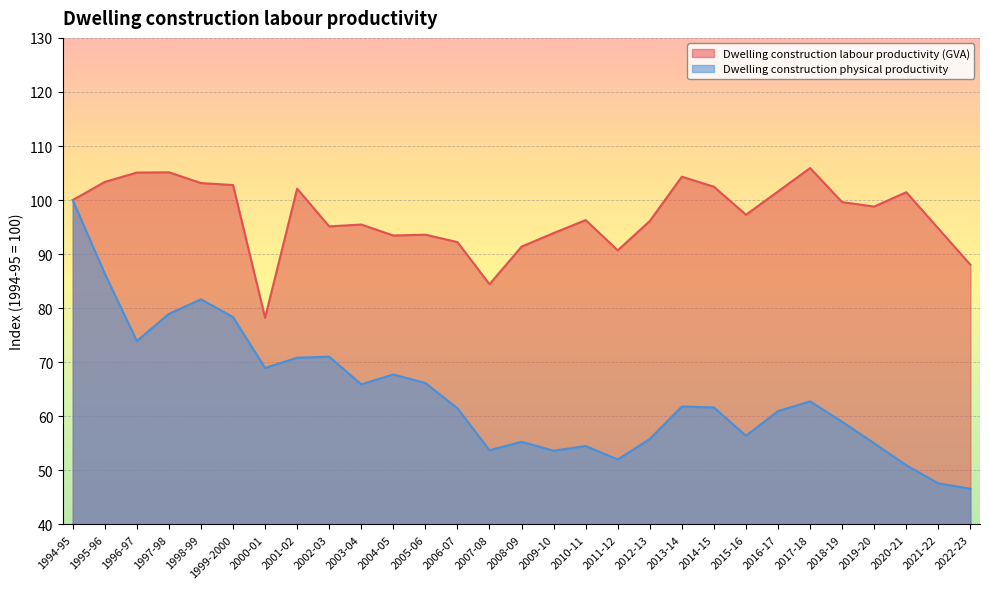

How many interior local valleys does the Dwelling construction labour productivity (GVA) series have?

7